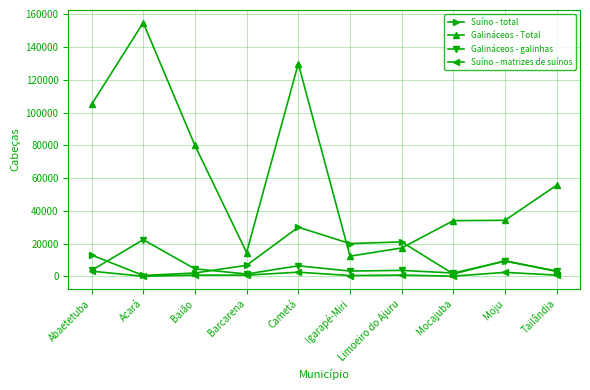

What position from the left is Limoeiro do Ajuru?

7